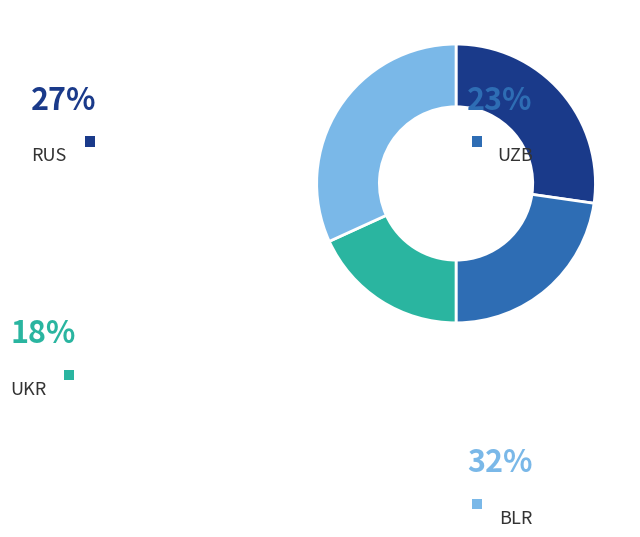

The UZB slice represents 28% of the pie. True or false?

False